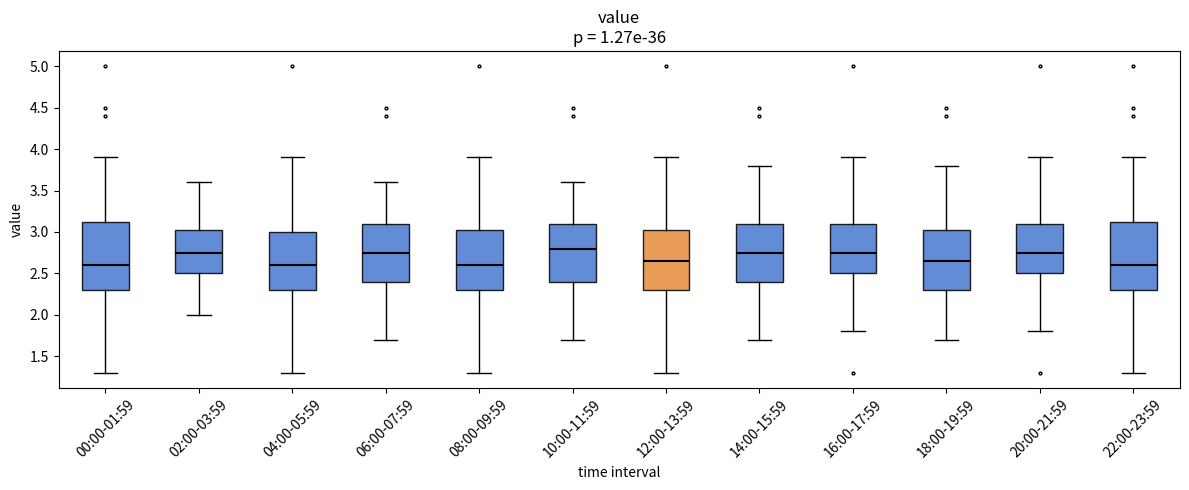

Reading left to right, read every box against the y-axis: the position of its median line, the range the box covers, and the ends of its whiskers. The values are not printed on the chart, so give them approximately, as read against the axis.

00:00-01:59: median 2.60, box 2.30 to 3.15, whiskers 1.30 to 3.90
02:00-03:59: median 2.75, box 2.50 to 3.05, whiskers 2.00 to 3.60
04:00-05:59: median 2.60, box 2.30 to 3.00, whiskers 1.30 to 3.90
06:00-07:59: median 2.75, box 2.40 to 3.10, whiskers 1.70 to 3.60
08:00-09:59: median 2.60, box 2.30 to 3.05, whiskers 1.30 to 3.90
10:00-11:59: median 2.80, box 2.40 to 3.10, whiskers 1.70 to 3.60
12:00-13:59: median 2.65, box 2.30 to 3.05, whiskers 1.30 to 3.90
14:00-15:59: median 2.75, box 2.40 to 3.10, whiskers 1.70 to 3.80
16:00-17:59: median 2.75, box 2.50 to 3.10, whiskers 1.80 to 3.90
18:00-19:59: median 2.65, box 2.30 to 3.05, whiskers 1.70 to 3.80
20:00-21:59: median 2.75, box 2.50 to 3.10, whiskers 1.80 to 3.90
22:00-23:59: median 2.60, box 2.30 to 3.15, whiskers 1.30 to 3.90